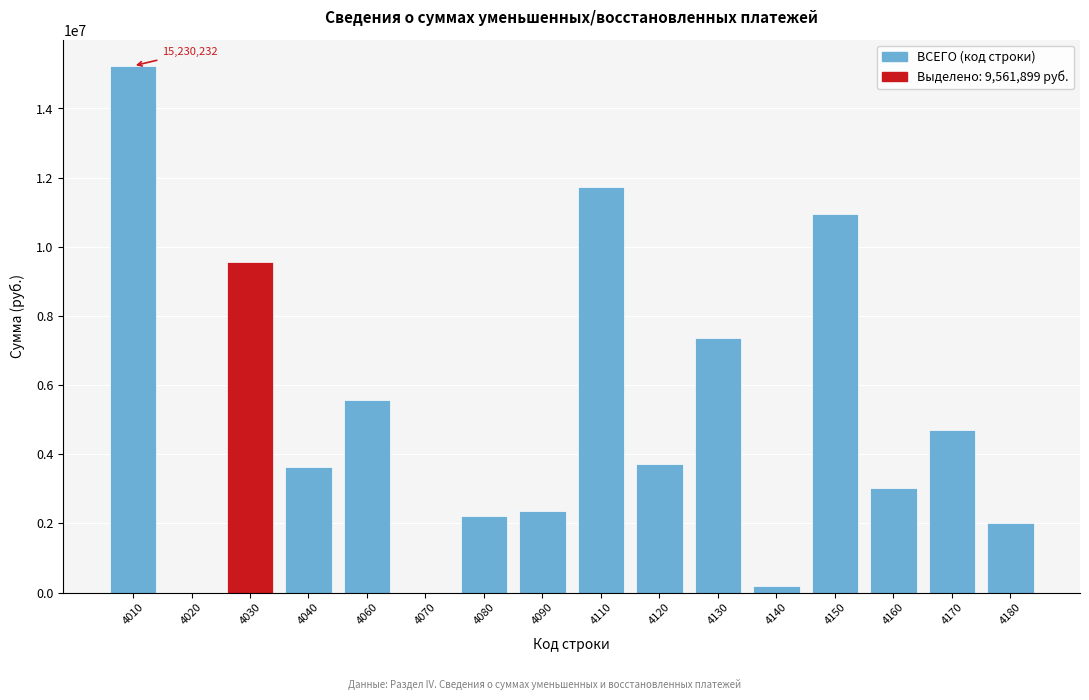

What is the sum of all values?

82264617